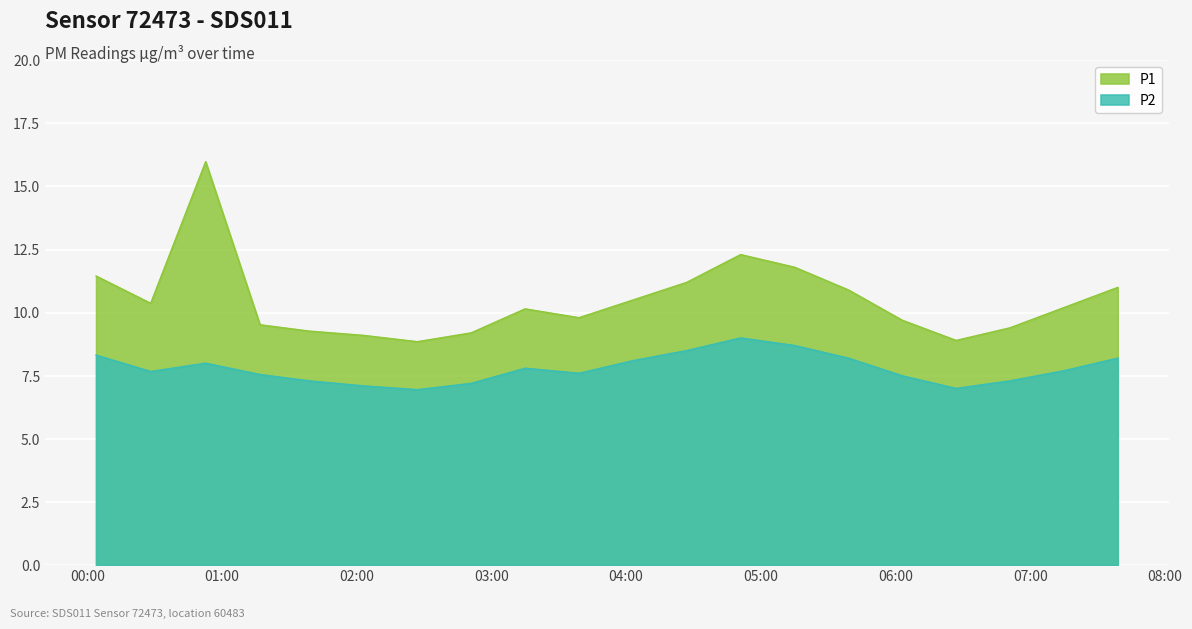

What is the value of the P1 point at the 15th from the left?

10.9